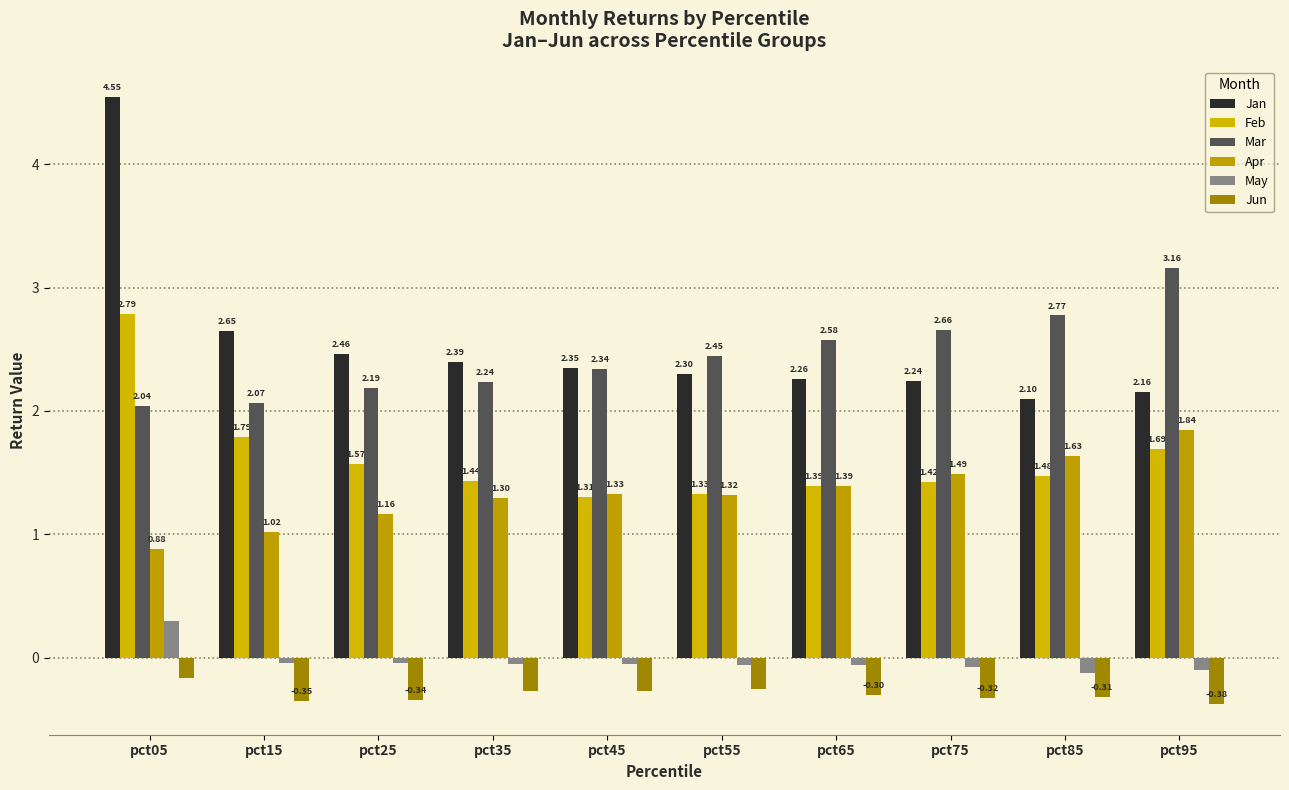

Which series has the widest spread of values?

Jan